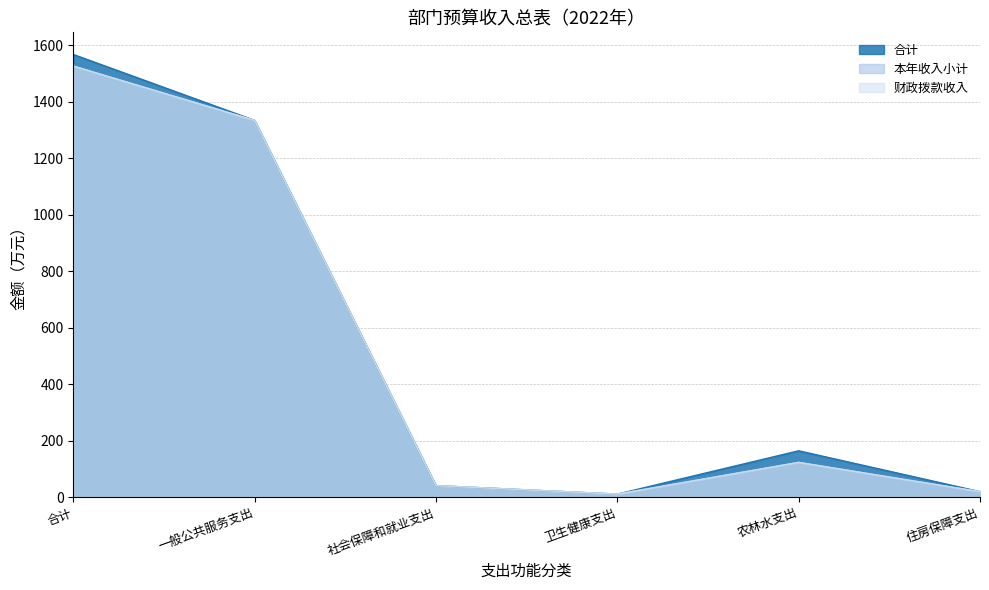

How many distinct data groups are displayed?

3